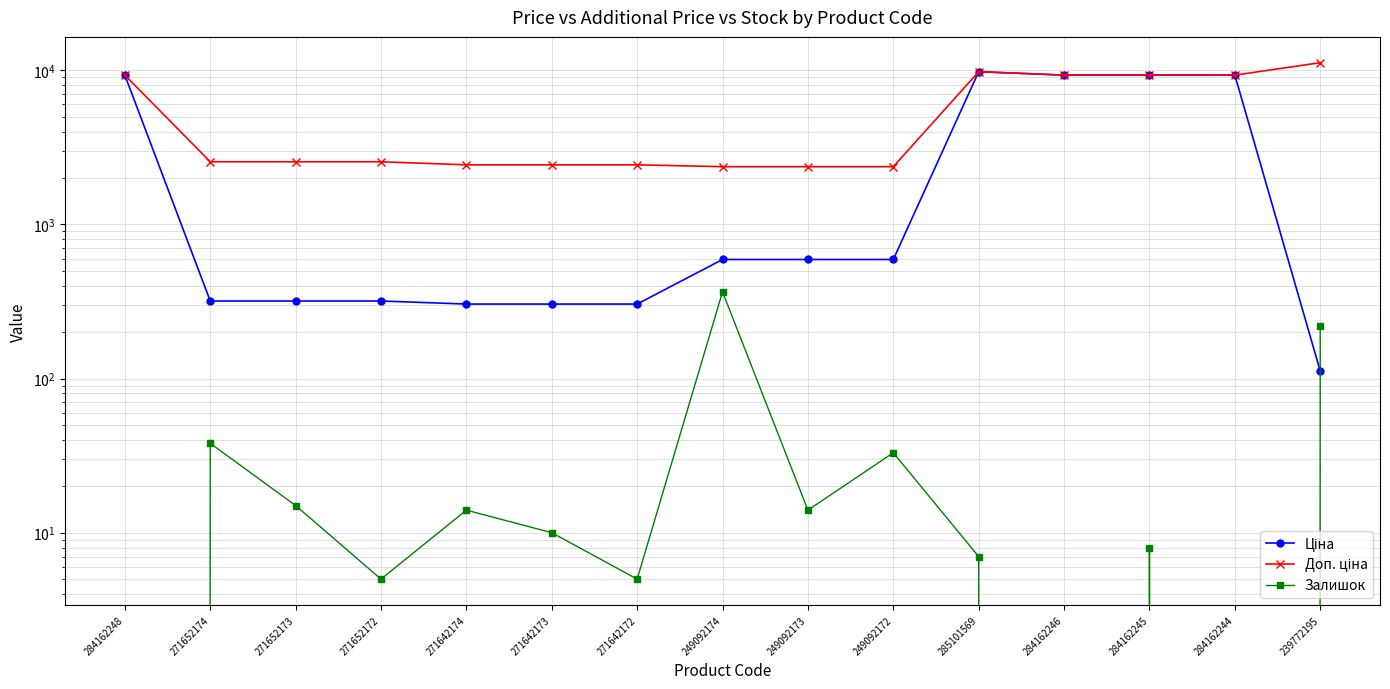

Which series has the widest spread of values?

Ціна